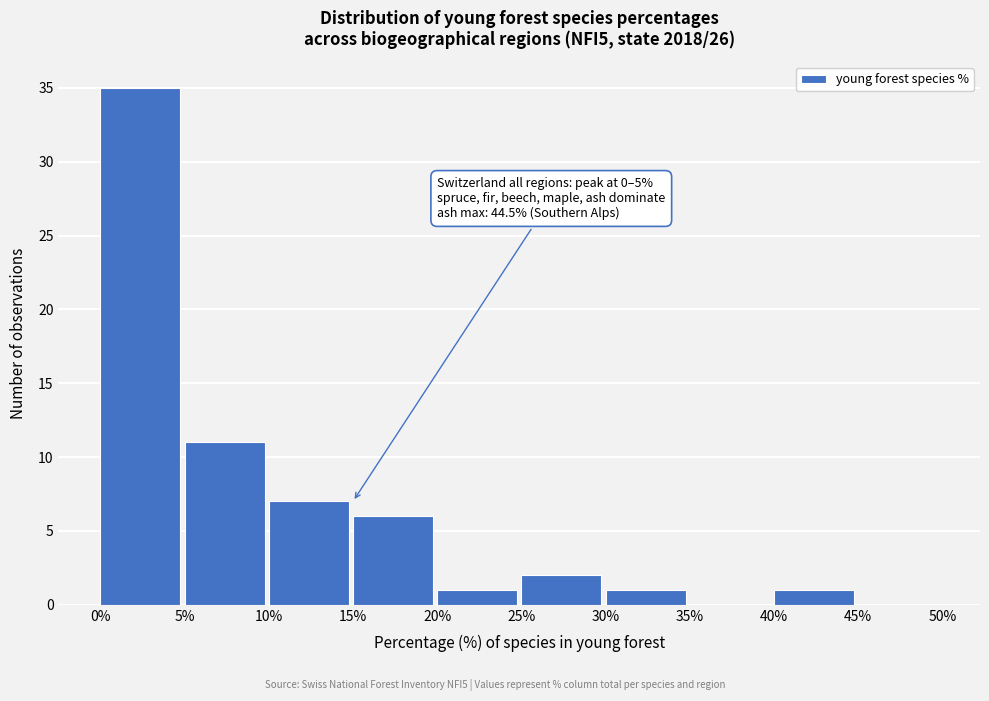

Which range on the x-axis has the tallest bar?

0% to 5%